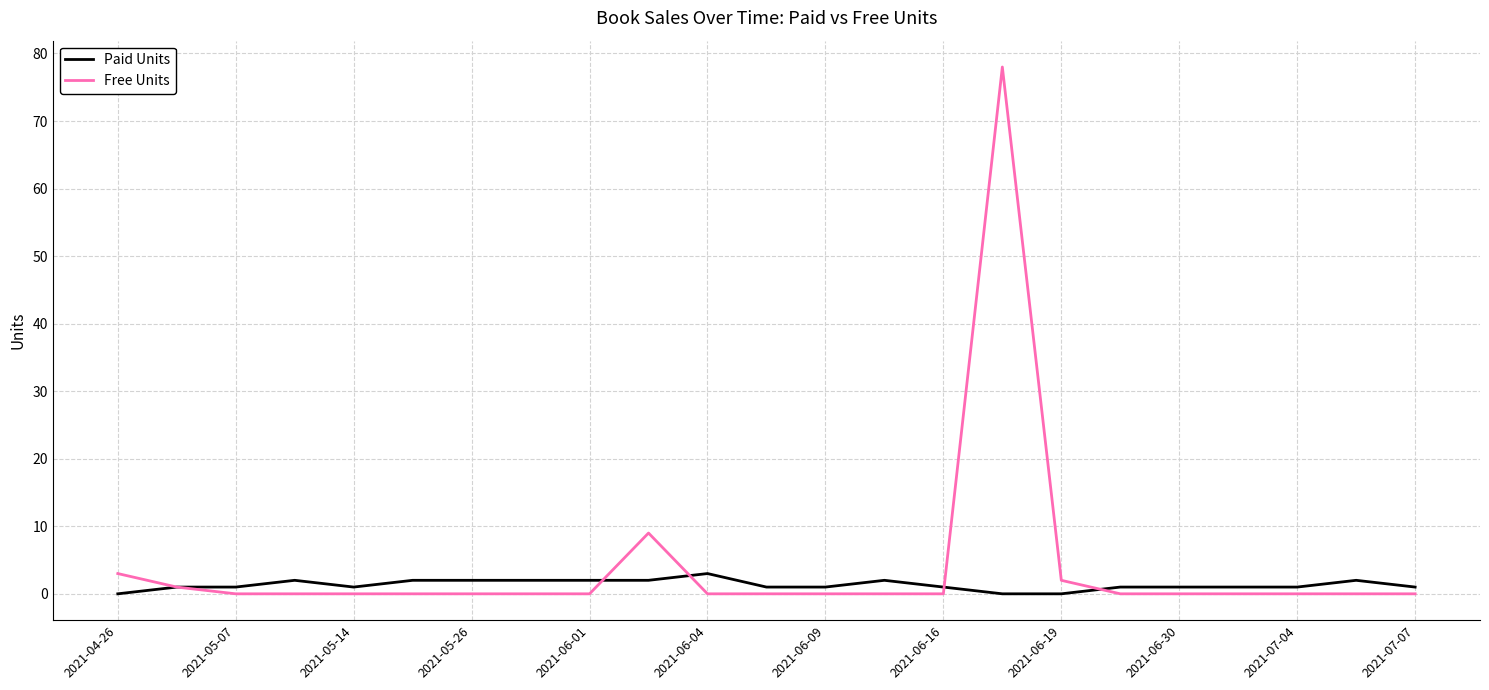

Which series has the largest range (max minus min)?

Free Units